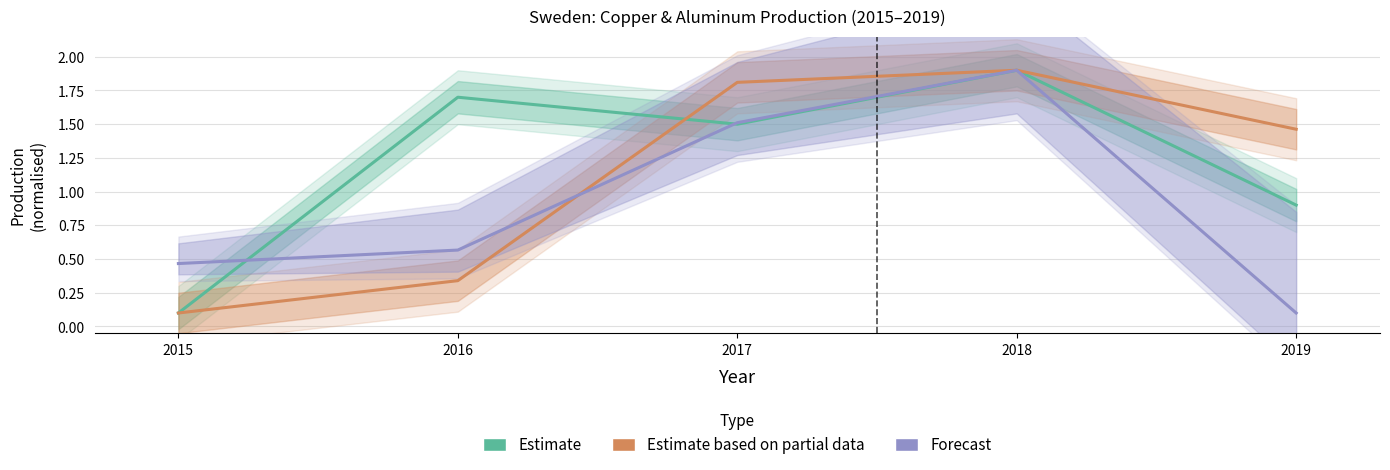

What is the highest value of the Estimate based on partial data series?

1.9